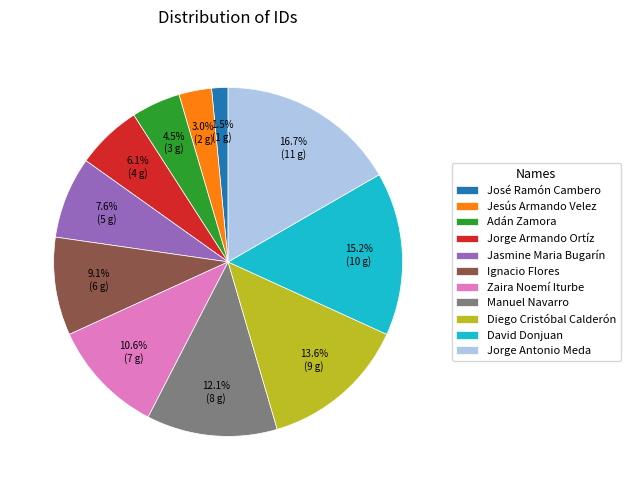

True or false: Jasmine Maria Bugarín accounts for 8% of the total.

True